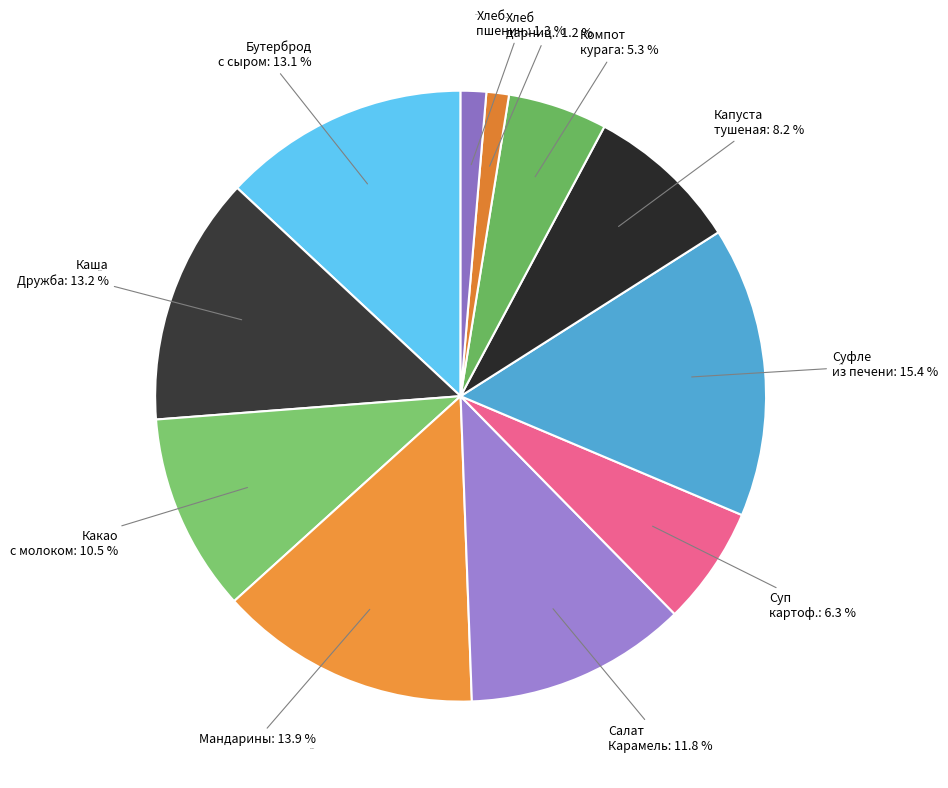

Which slice is the smallest?

Хлеб дарницкий